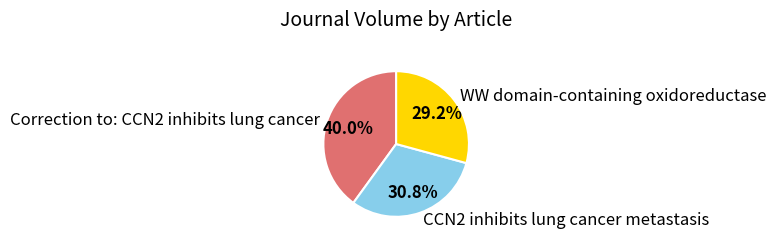

The CCN2 inhibits lung cancer metastasis slice represents 23% of the pie. True or false?

False